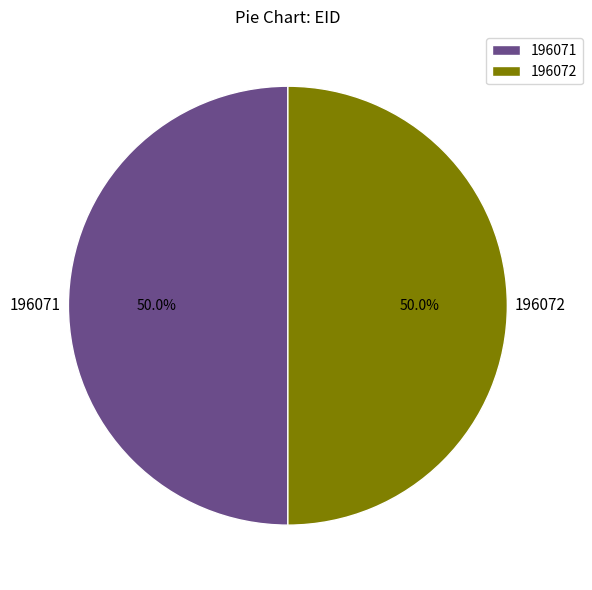

Is it true that 196071 is 50% of the pie?

True